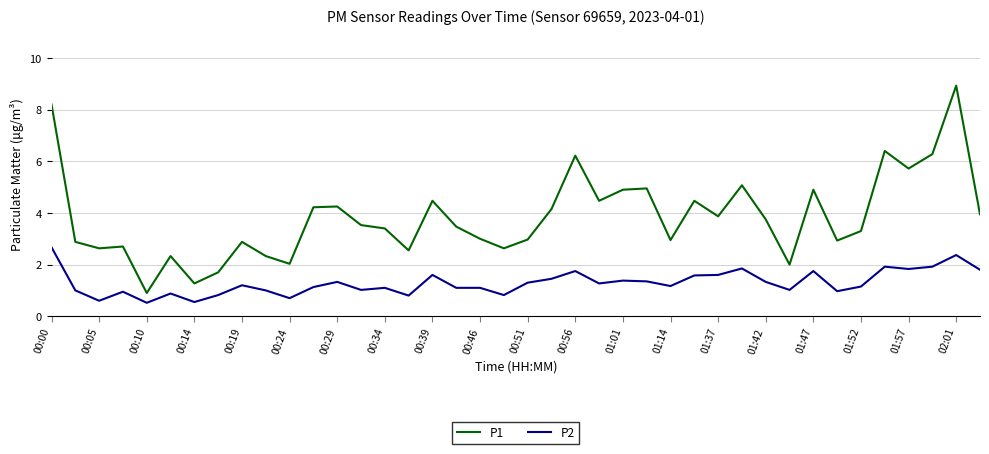

Which series has the largest range (max minus min)?

P1